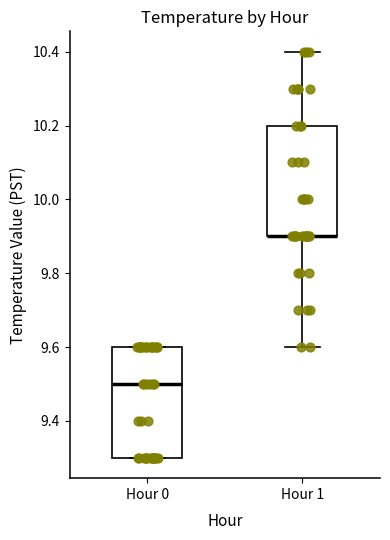

Reading left to right, read every box against the y-axis: the position of its median line, the range the box covers, and the ends of its whiskers. The values are not printed on the chart, so give them approximately, as read against the axis.

Hour 0: median 9.5, box 9.3 to 9.6, whiskers 9.3 to 9.6
Hour 1: median 9.9 (drawn on the box's lower edge), box 9.9 to 10.2, whiskers 9.6 to 10.4